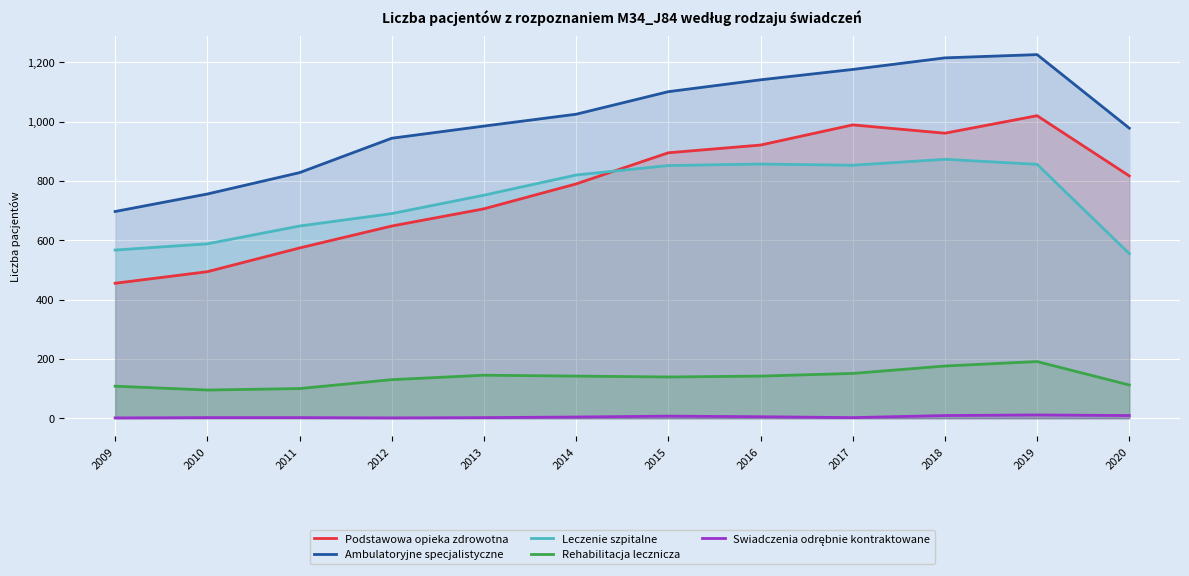

What is the value of the Podstawowa opieka zdrowotna point at the 9th from the left?

989